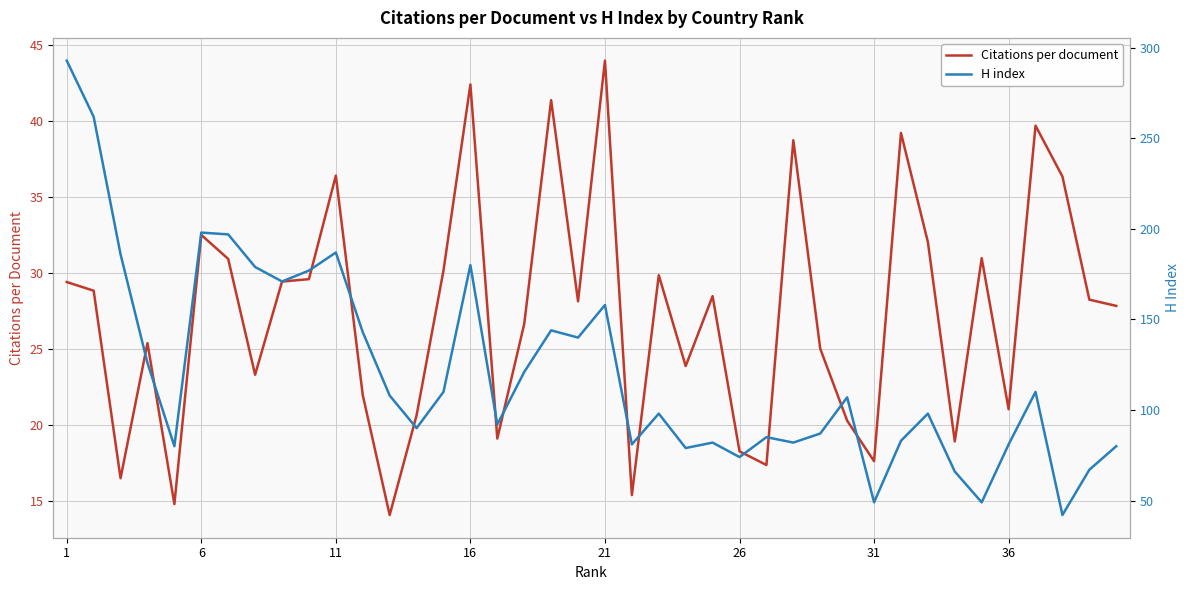

True or false: Citations per document and H index cross at least once.

False